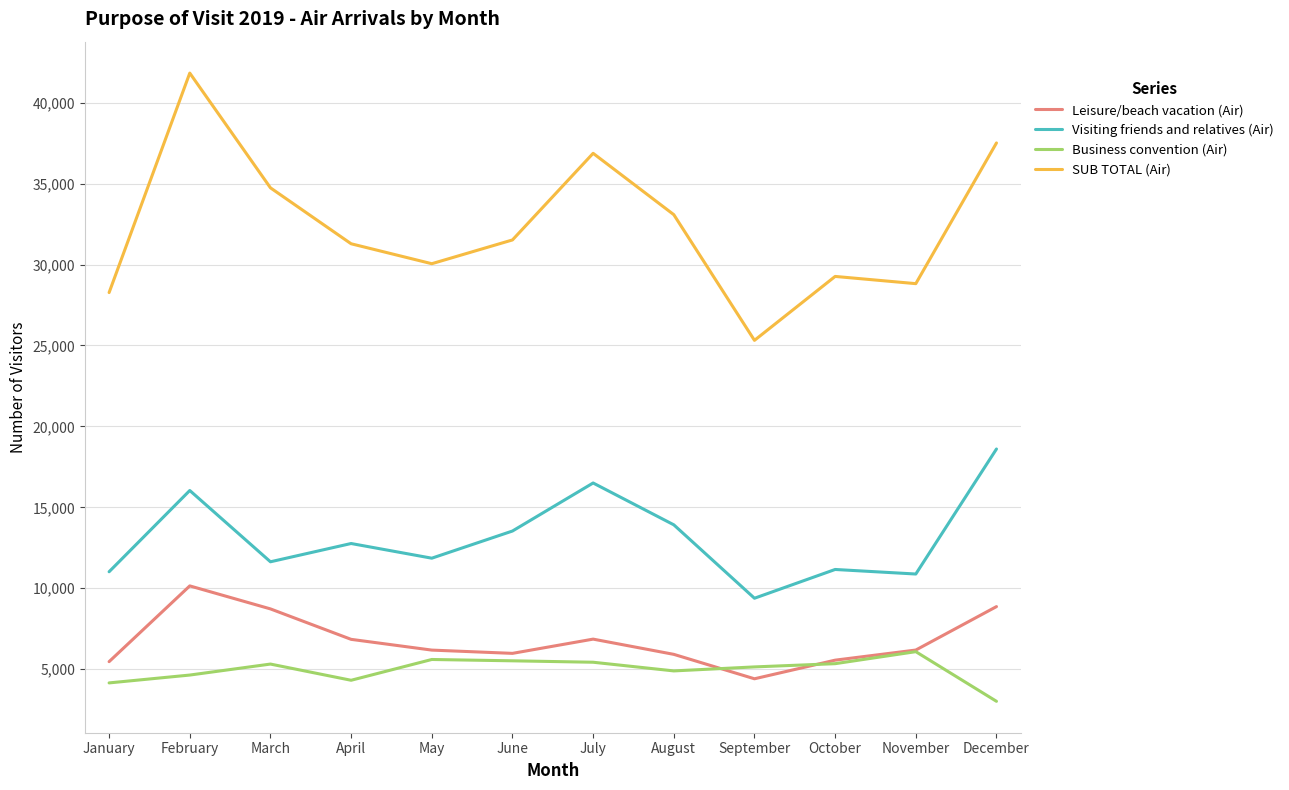

At which category does SUB TOTAL (Air) reach its first local peak?

February